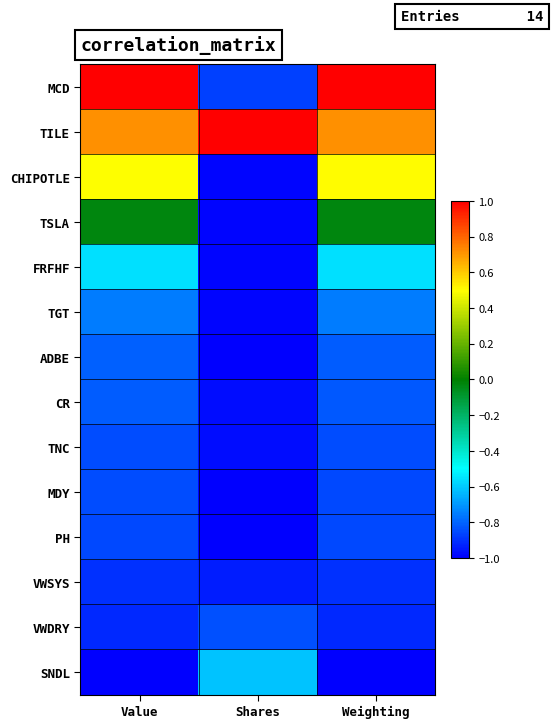

Rank the series by their maximum value, from lowest to highest.

VWSYS, PH, MDY, TNC, VWDRY, CR, ADBE, TGT, SNDL, FRFHF, TSLA, CHIPOTLE, MCD, TILE